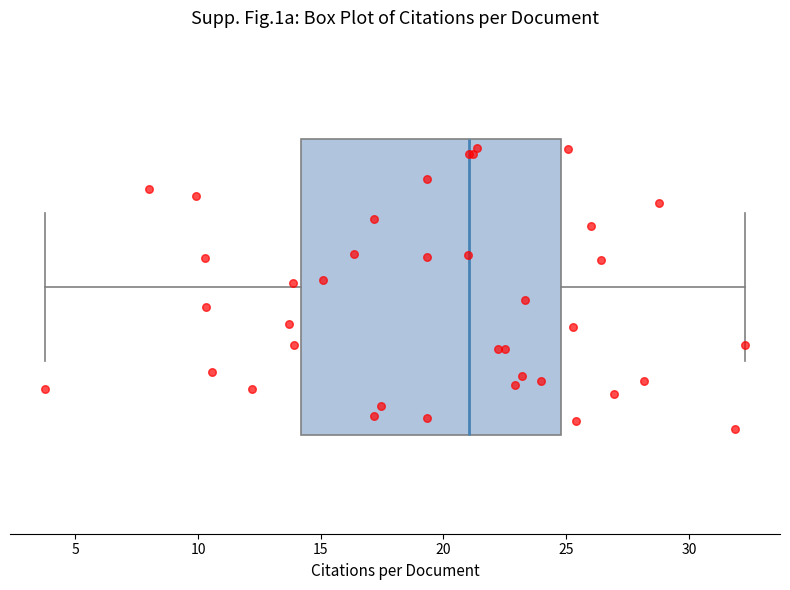

Read this box plot against the x-axis: the position of the median line, the range covered by the box, and the ends of both whiskers. The values are not printed on the chart, so give them approximately, as read against the axis.

median 21.0, box 14.0 to 25.0, whiskers 4.0 to 32.5